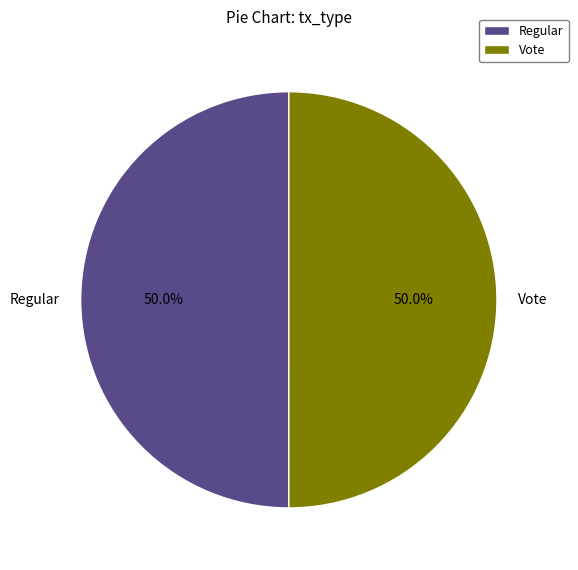

Do Regular and Vote together represent more than half of the pie?

Yes